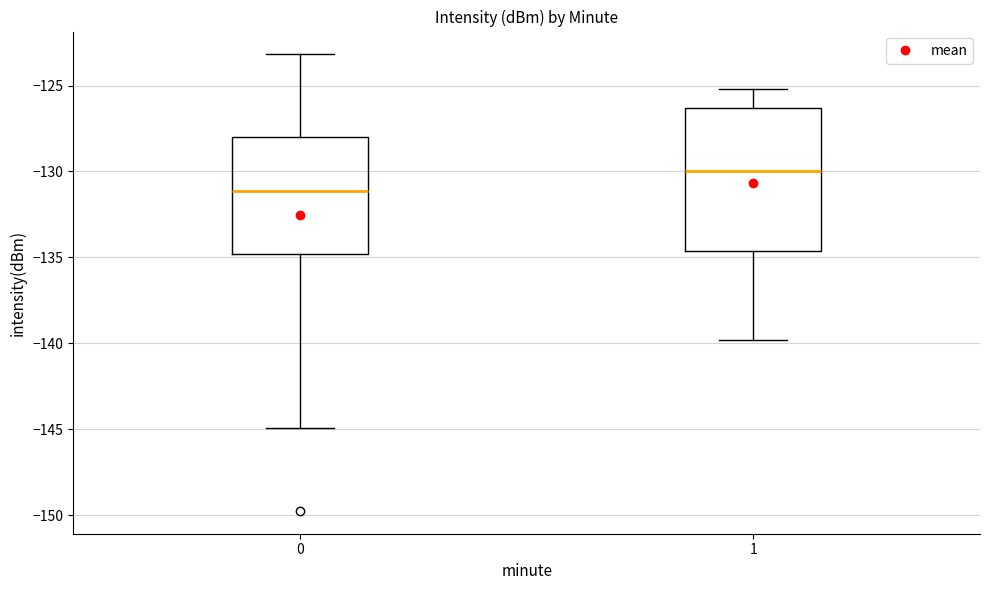

Comparing the boxes themselves (not the whiskers), which one is the tallest?

1